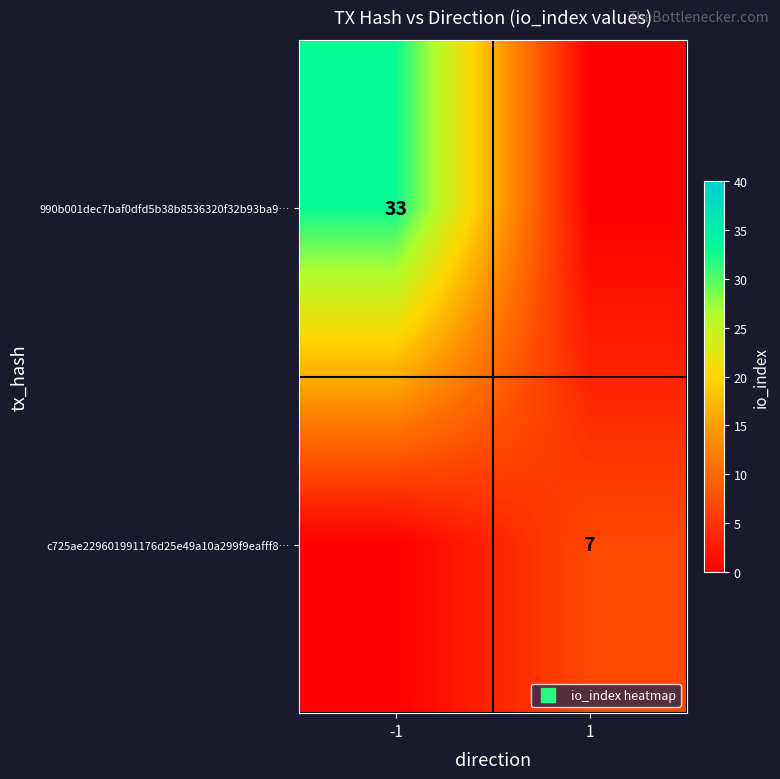

Which series has the largest range (max minus min)?

990b001dec7baf0dfd5b38b8536320f32b93ba9…